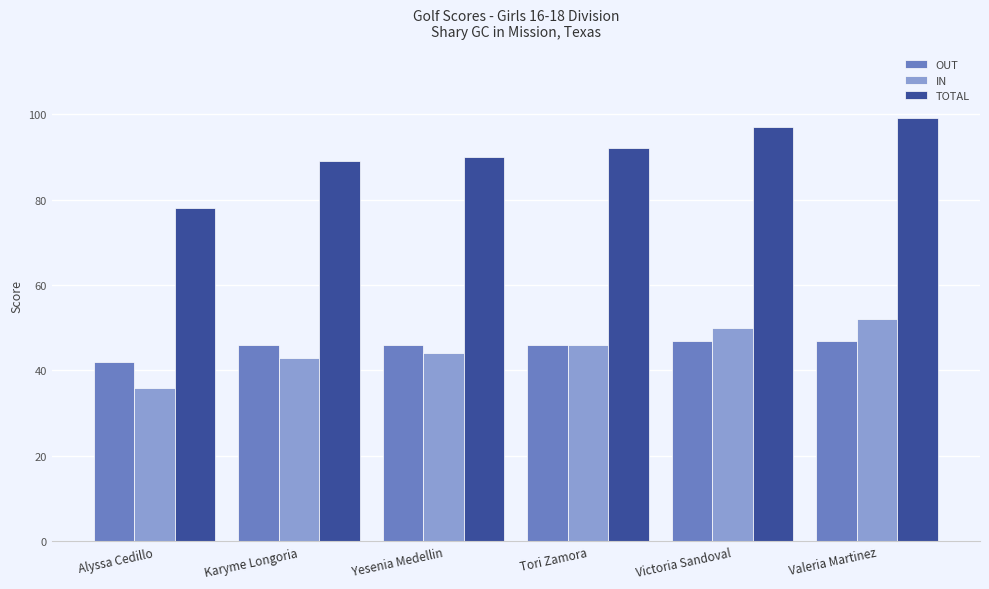

What is the difference between the second highest and minimum values in the OUT series?

5